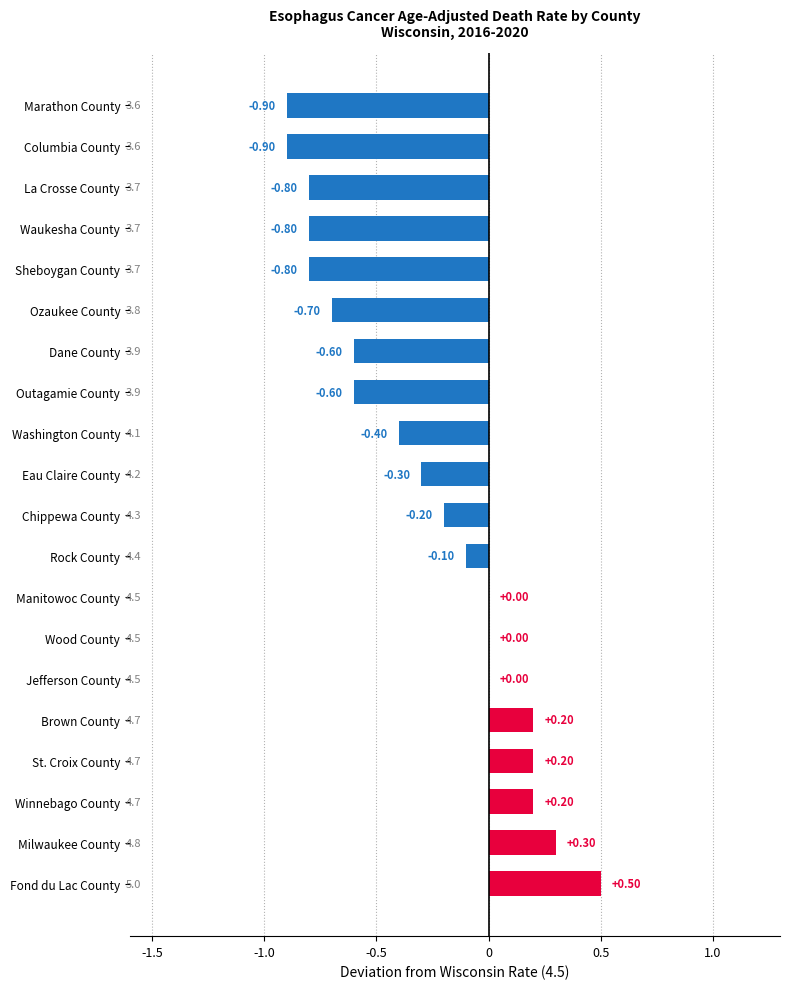

What is the sum of all values?

-5.7